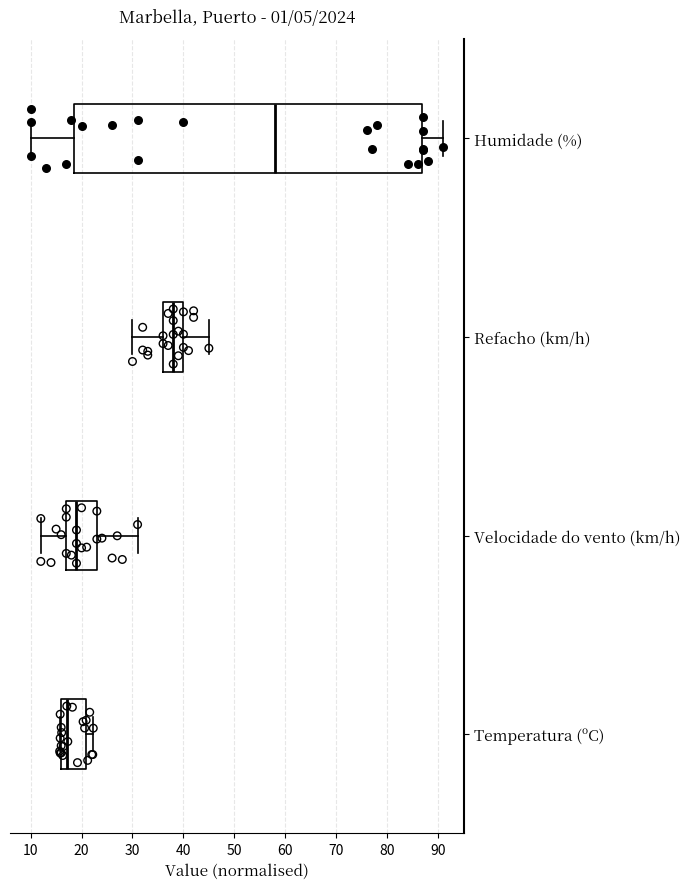

Which box has the furthest to the left median line?

Temperatura (ºC)